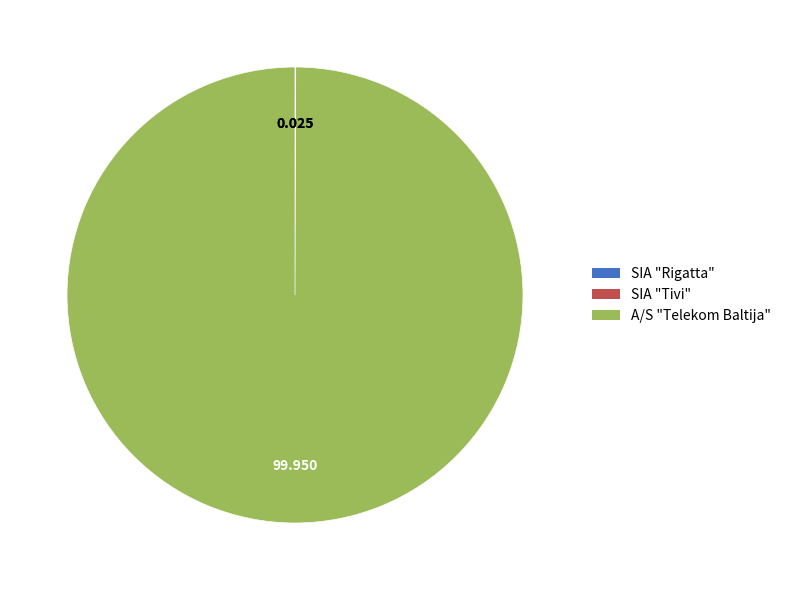

Which slice is the largest?

A/S "Telekom Baltija"